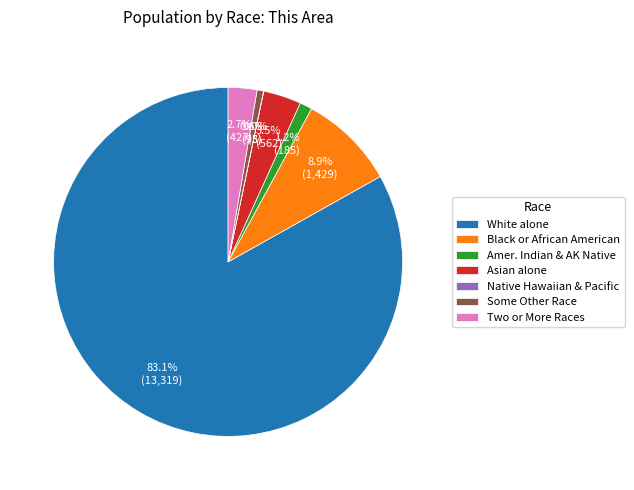

Between White alone and Amer. Indian & AK Native, which is larger?

White alone